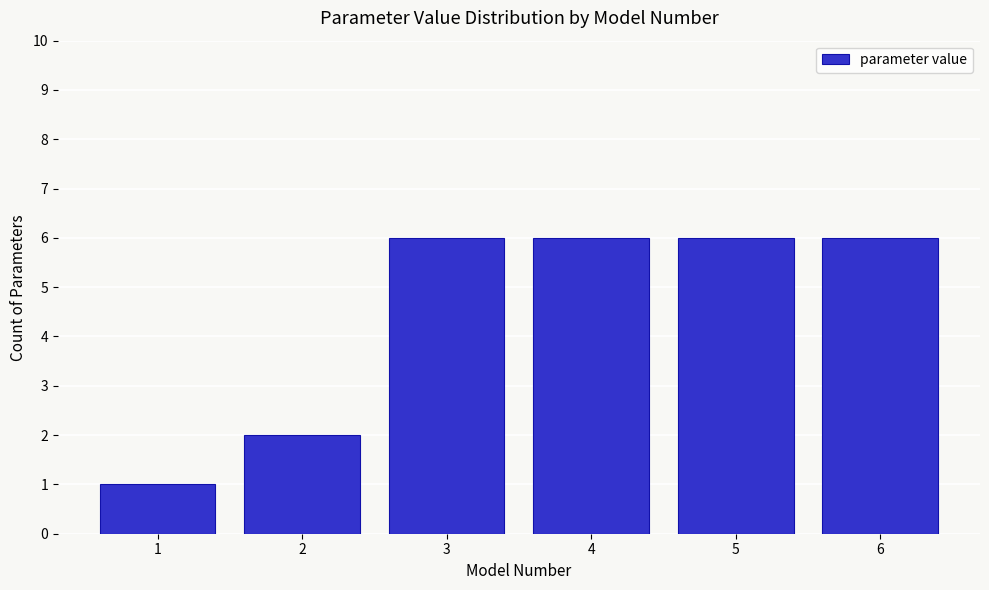

Reading right to left, extract all data points from this chart.

6	6	6	6	2	1